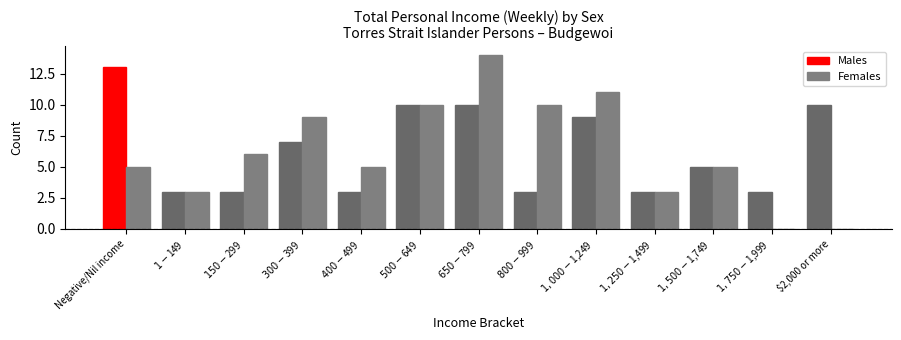

What is the spread (max minus min) of values at $1,750-$1,999?

3